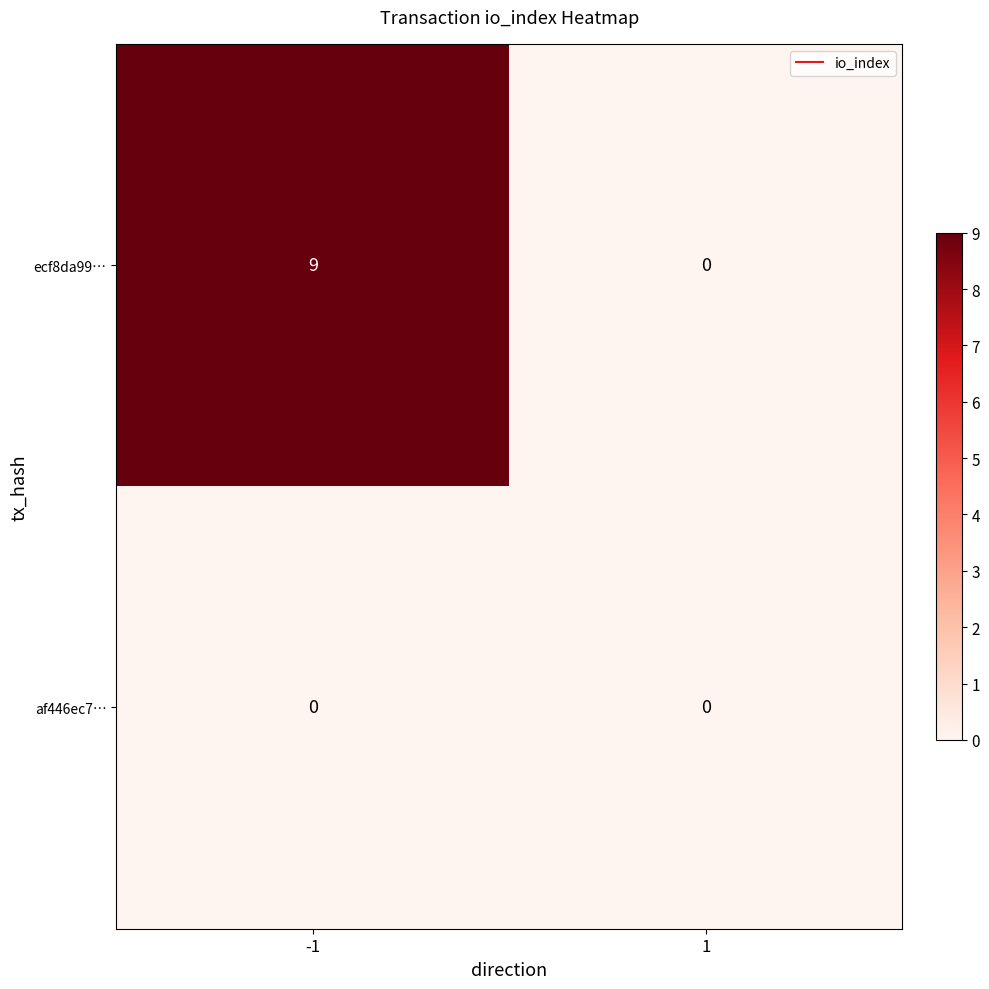

How many values in ecf8da99… are above zero?

1